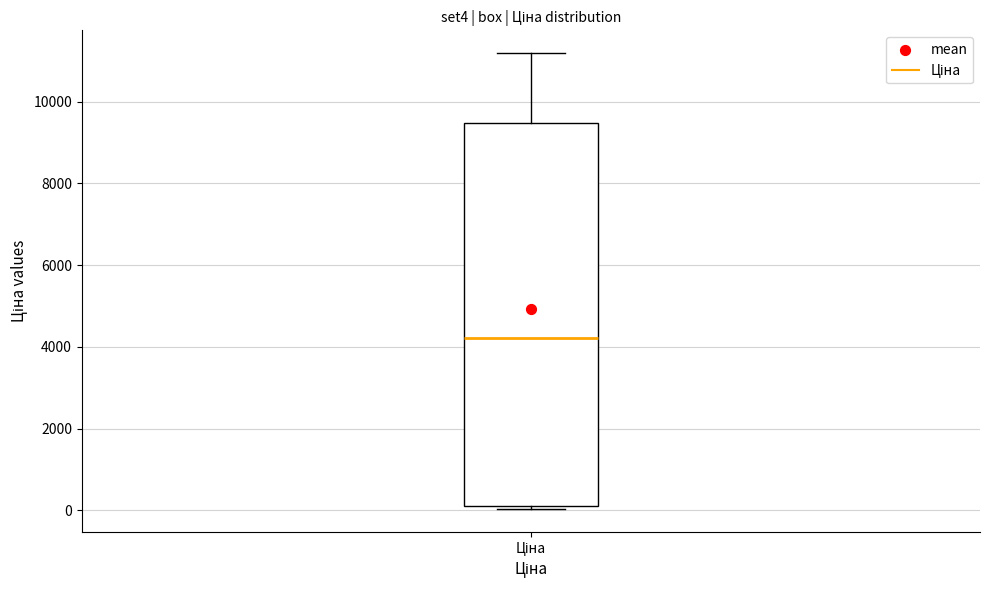

Read this box plot against the y-axis: the position of the median line, the range covered by the box, and the ends of both whiskers. The values are not printed on the chart, so give them approximately, as read against the axis.

median 4200, box 200 to 9400, whiskers 0 to 11200